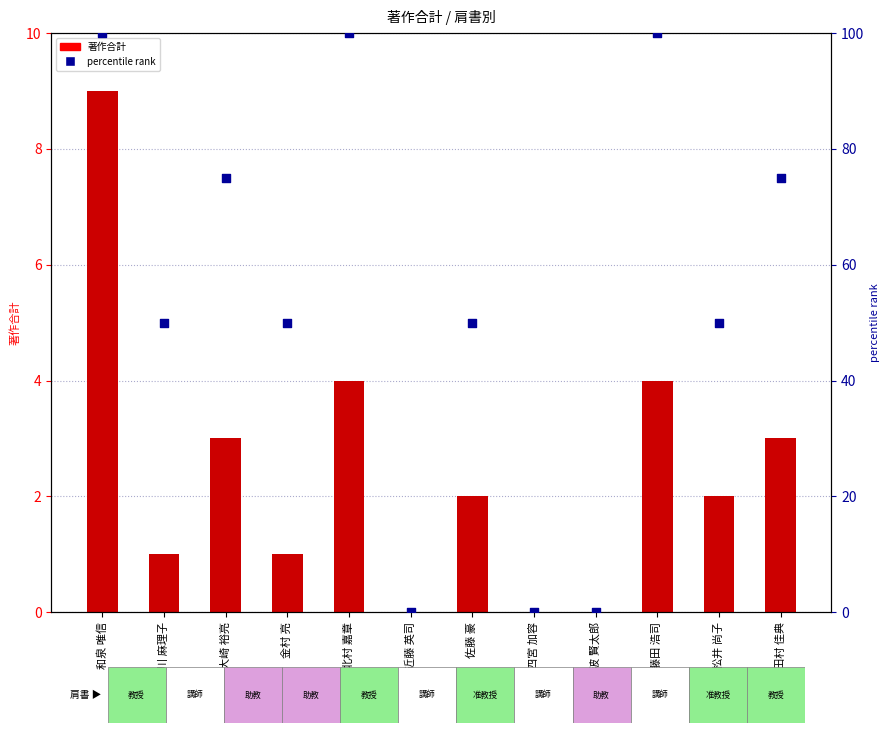

Which series reaches the minimum Y coordinate?

著作合計